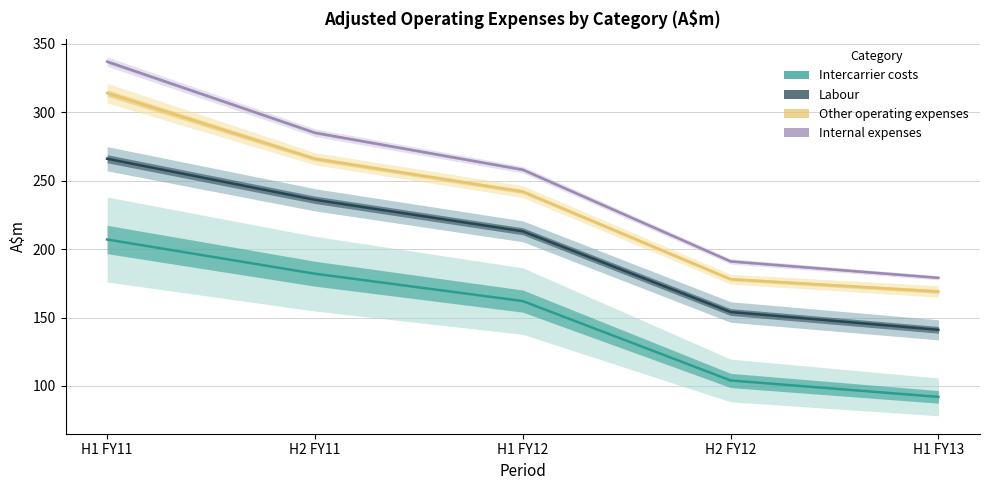

Which has a higher value, H1 FY11 or H2 FY11?

H1 FY11